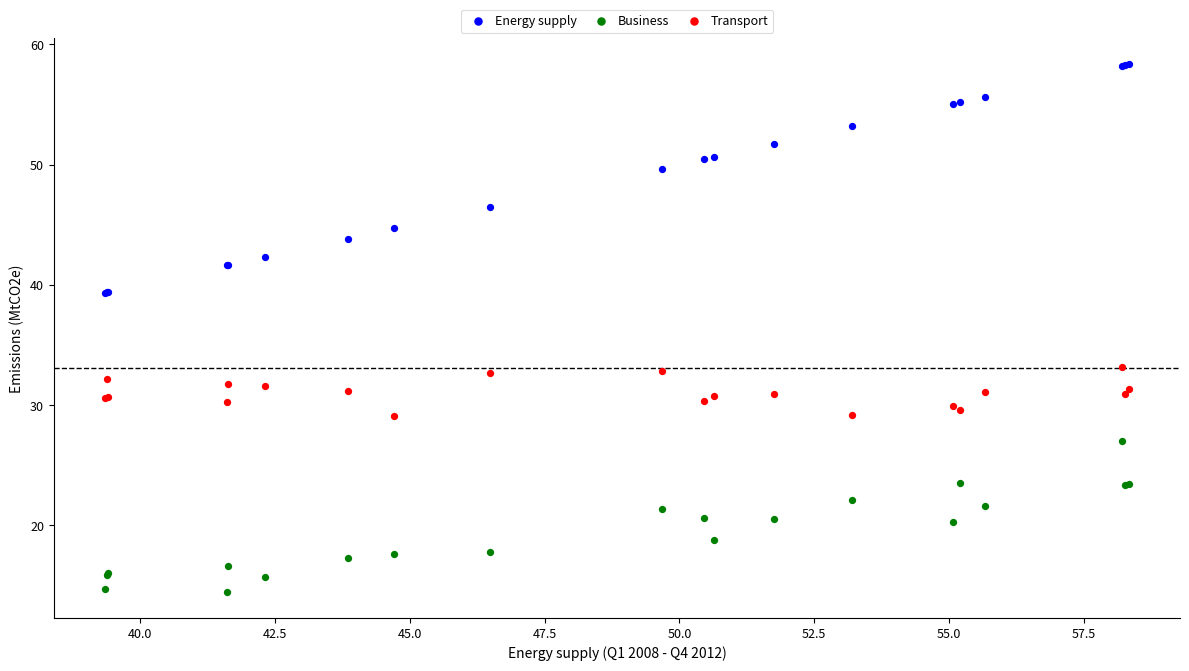

What is the X range (max minus min) for the scatter plot?

19.0